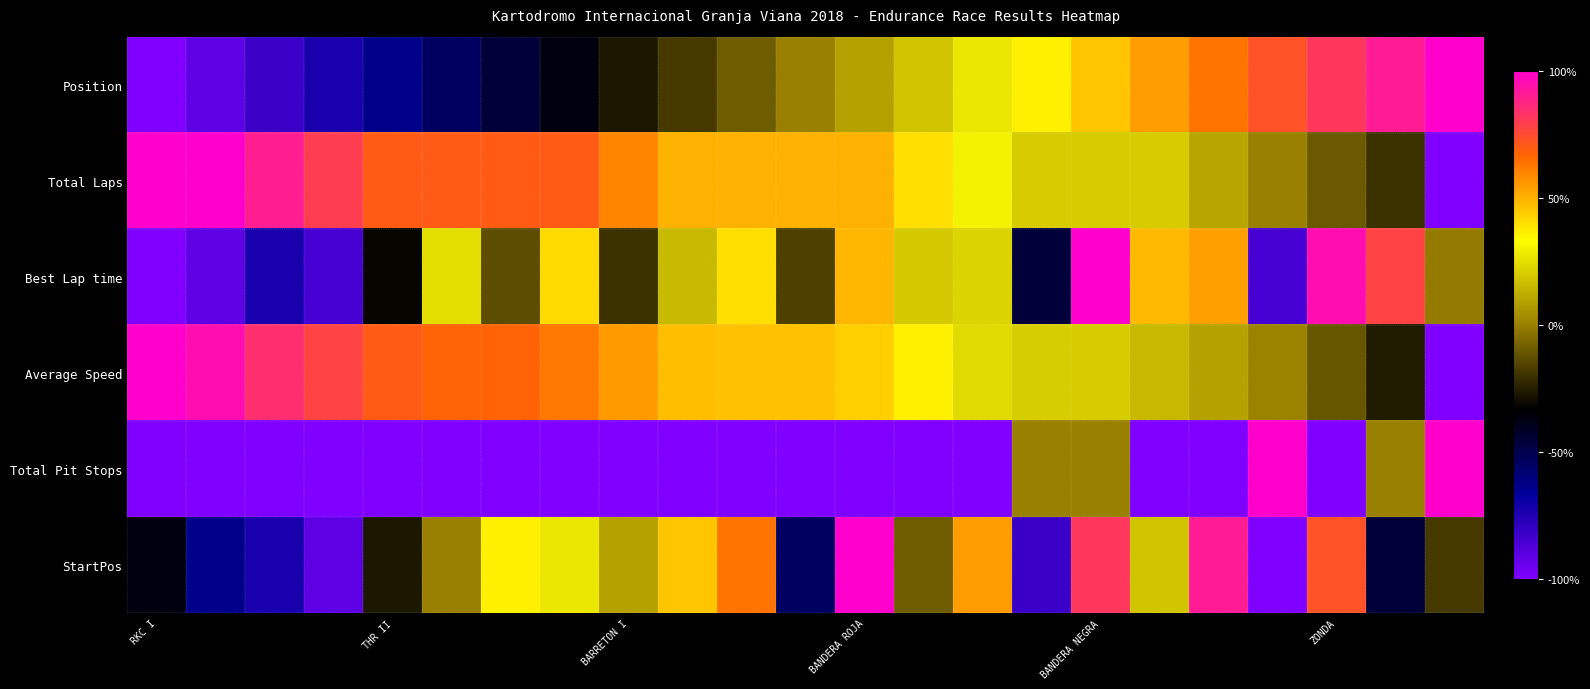

Which series has the largest range (max minus min)?

Position